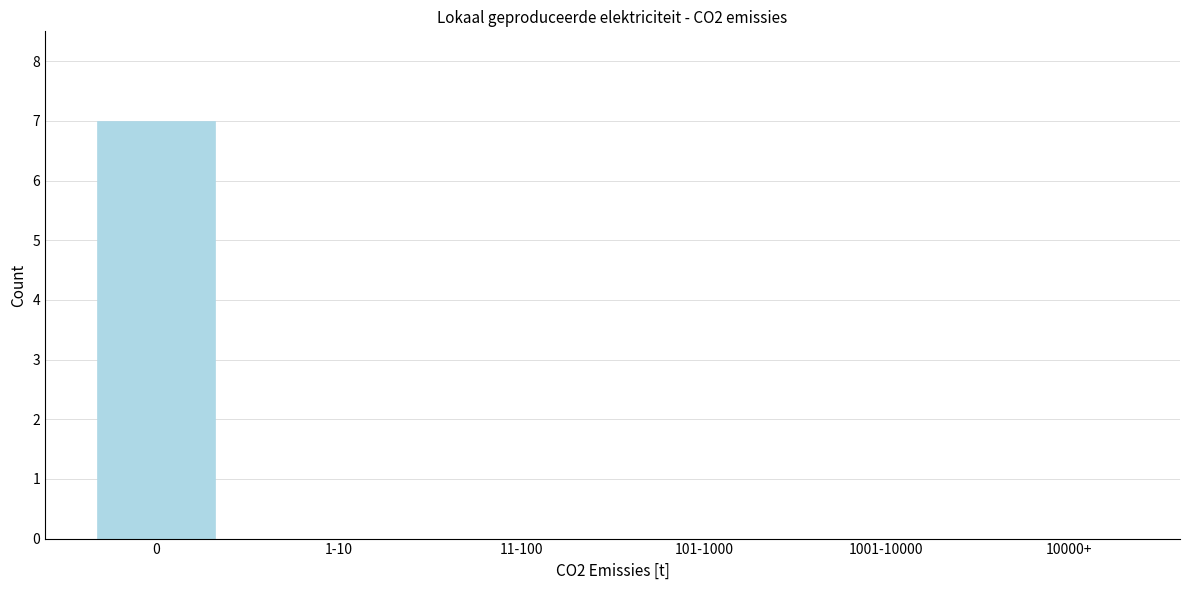

Reading left to right, what are all the values shown in this chart?

0=7	1-10=0	11-100=0	101-1000=0	1001-10000=0	10000+=0